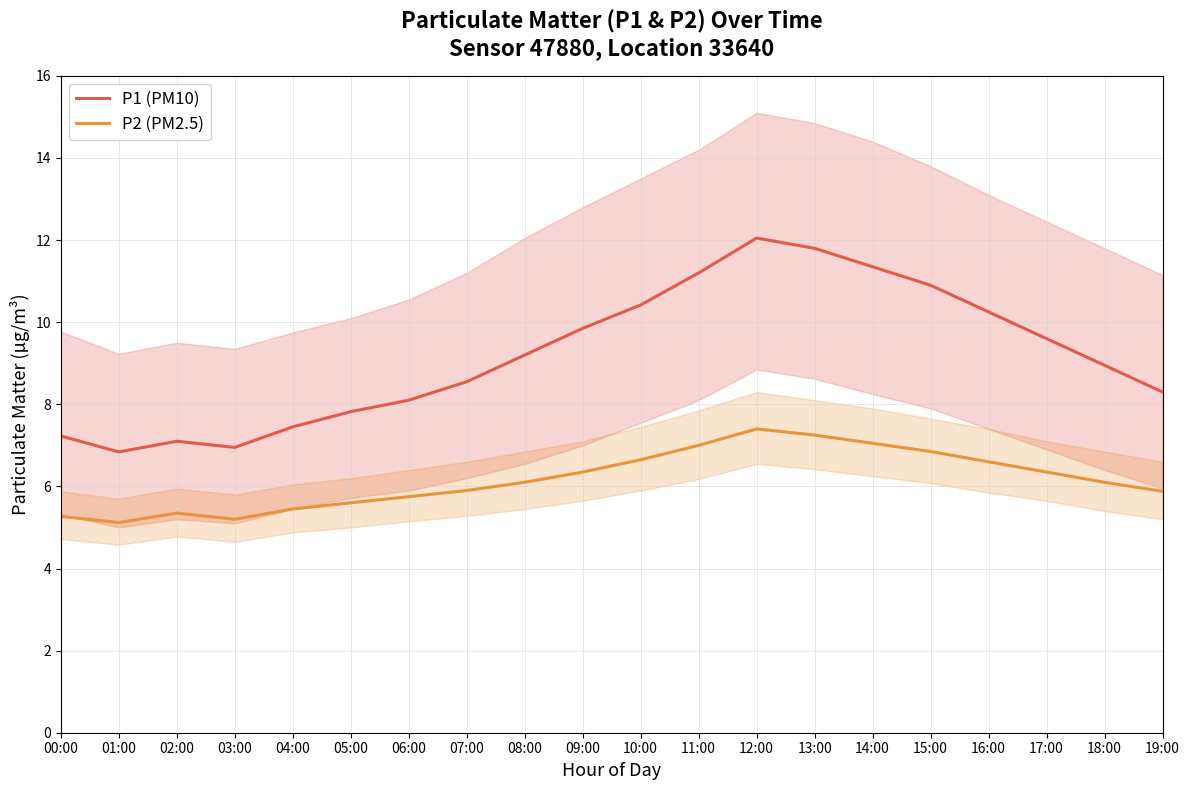

What is the difference between the P2 (PM2.5) values at 03:00 and 08:00?

0.9